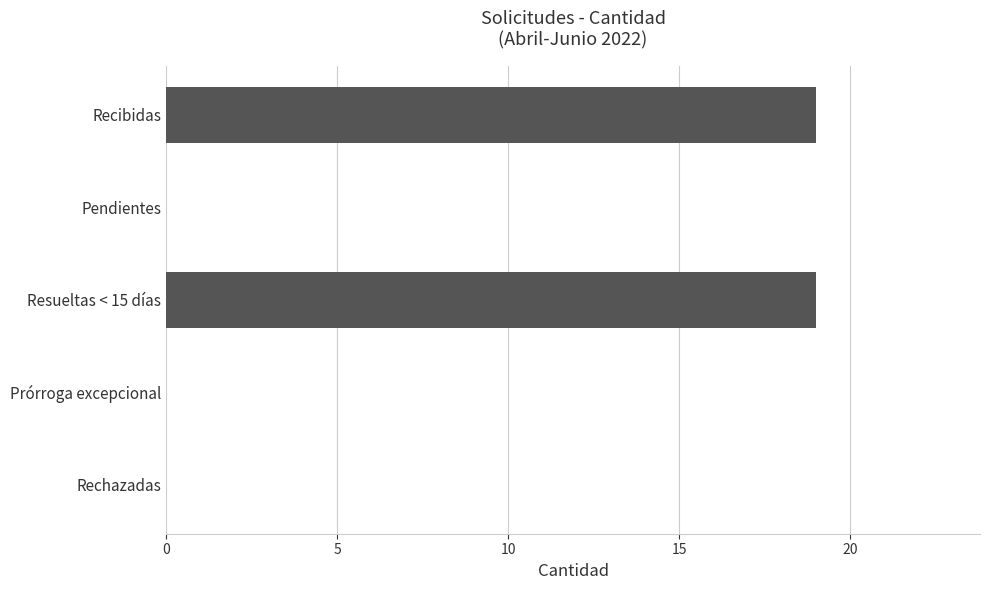

How many series are shown in this chart?

1